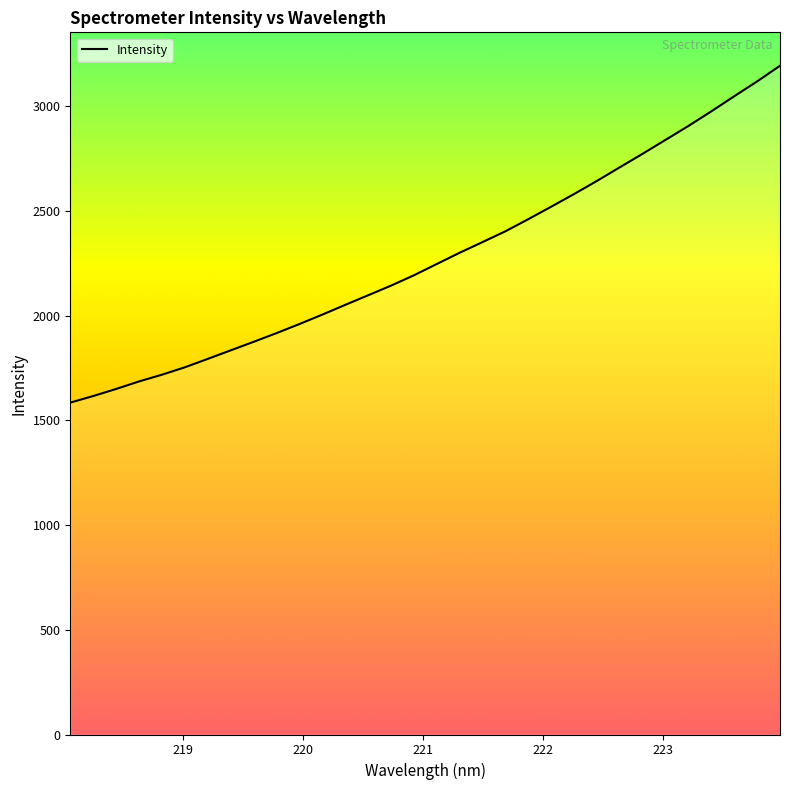

What is the smallest value displayed?

1584.5